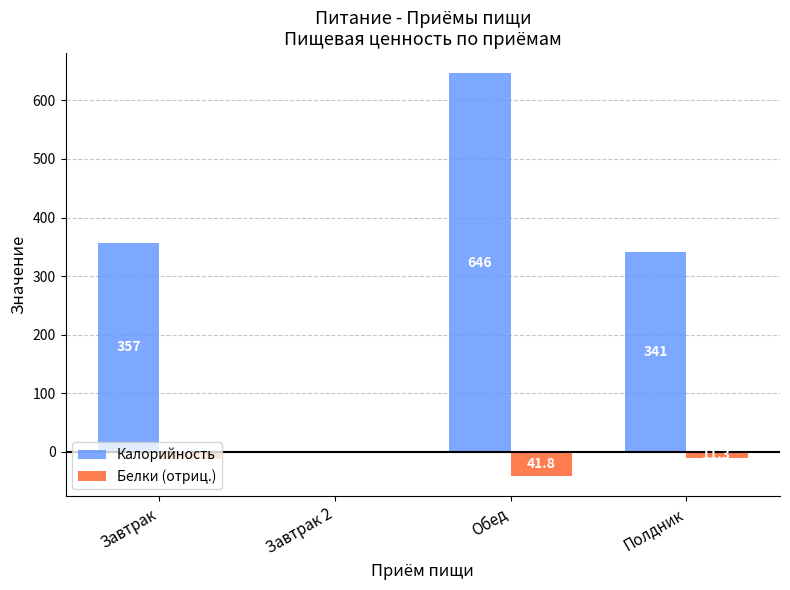

Where does the Белки (отриц.) series first go above -11?

Завтрак 2